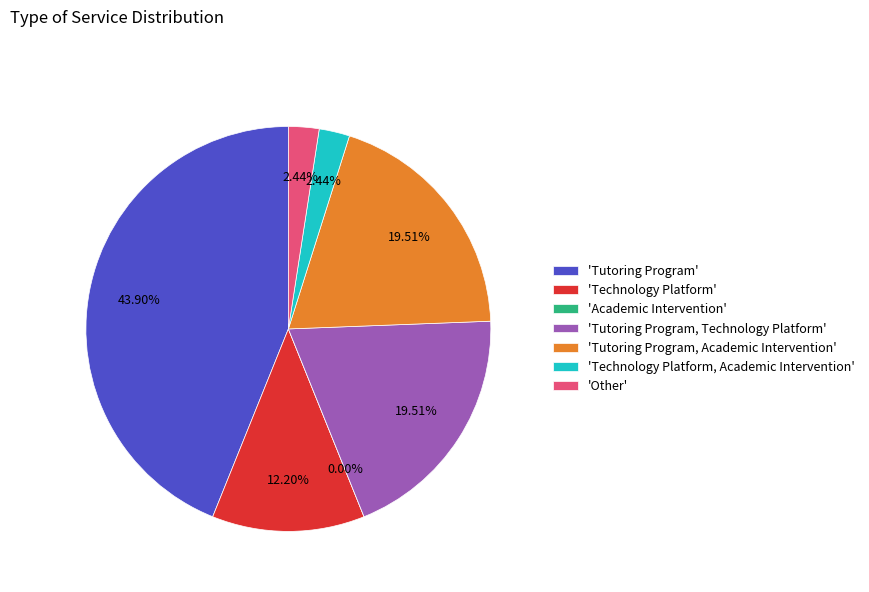

How many segments does this pie chart have?

7